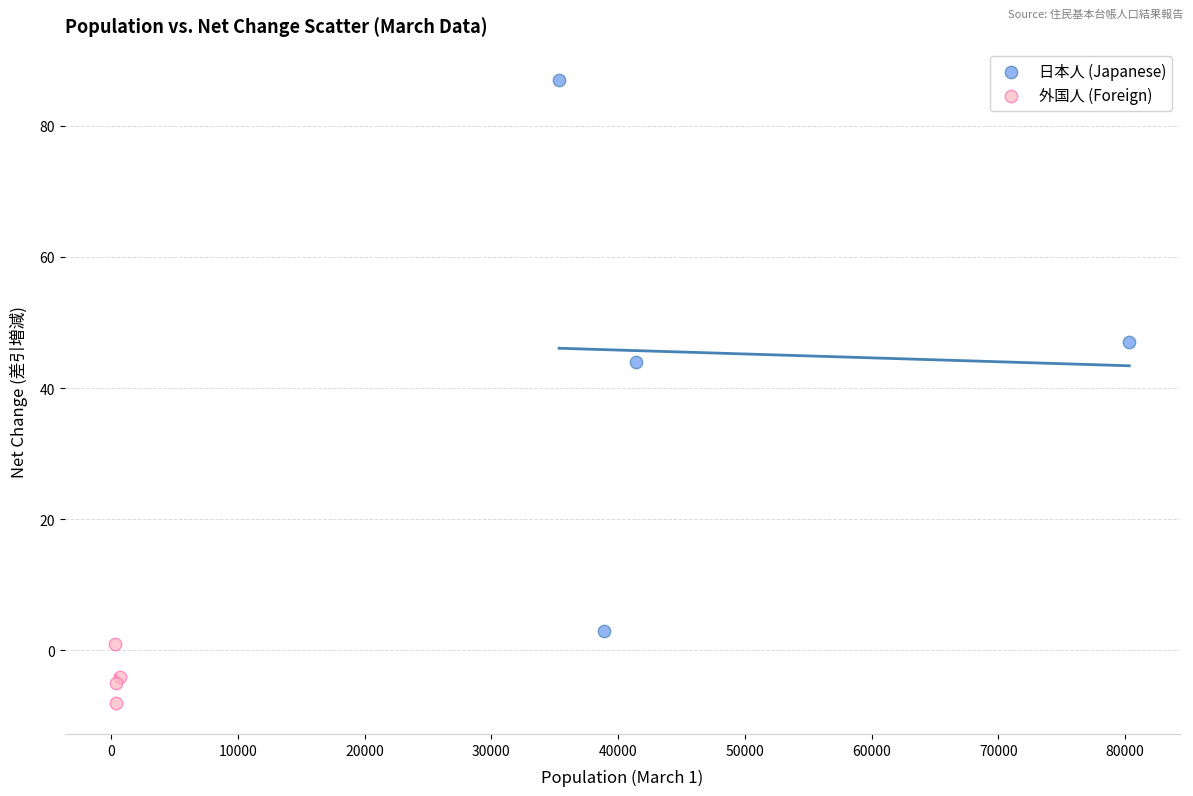

Which series contains the lowest Y value?

外国人 (Foreign)